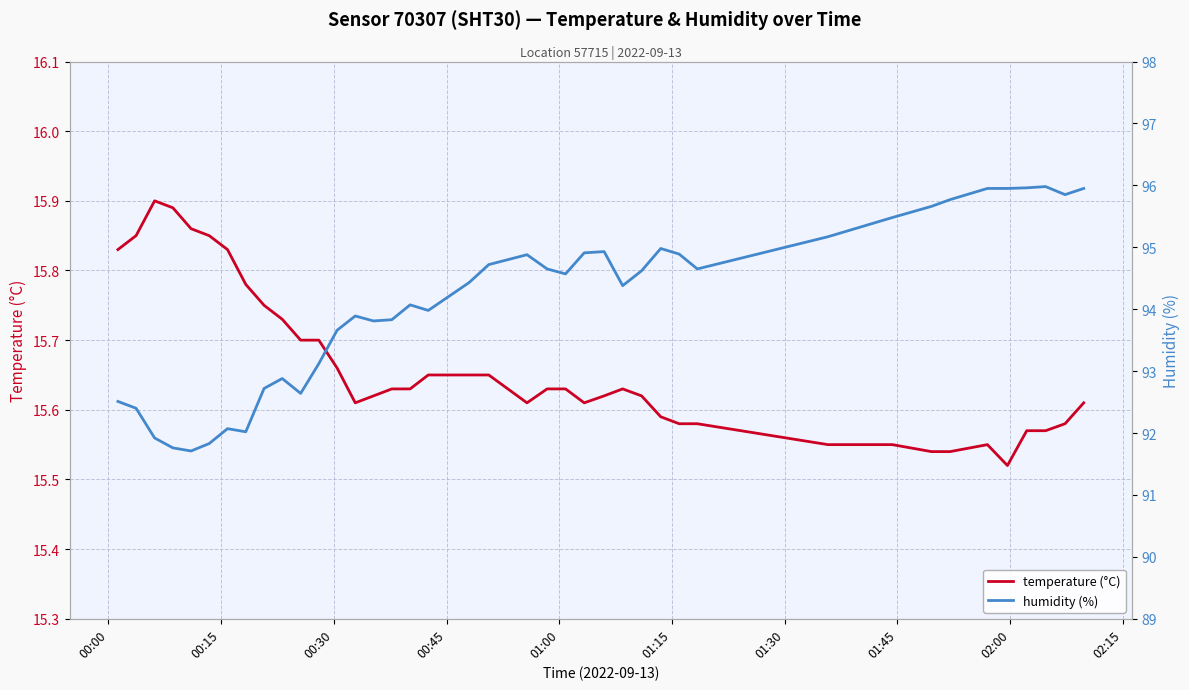

Which series has the largest total across all categories?

humidity (%)